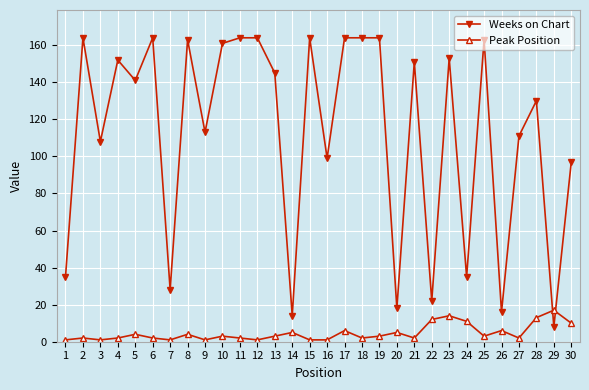

At which category is the sum across all series the highest?

17